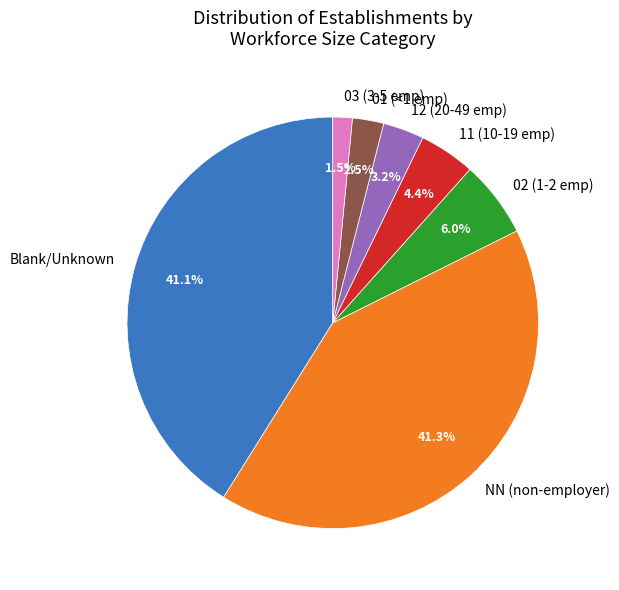

Is there any slice that represents more than half of the pie?

No